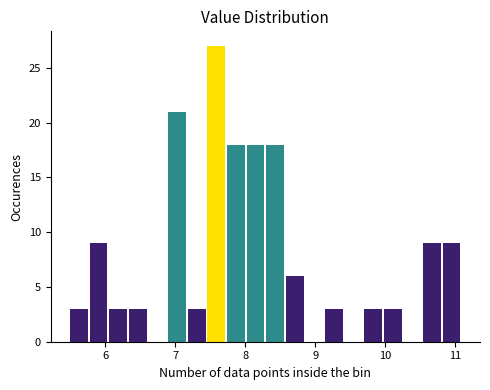

Around what value on the x-axis is the tallest bar? Give the approximate position of its centre, as read against the axis.

7.6